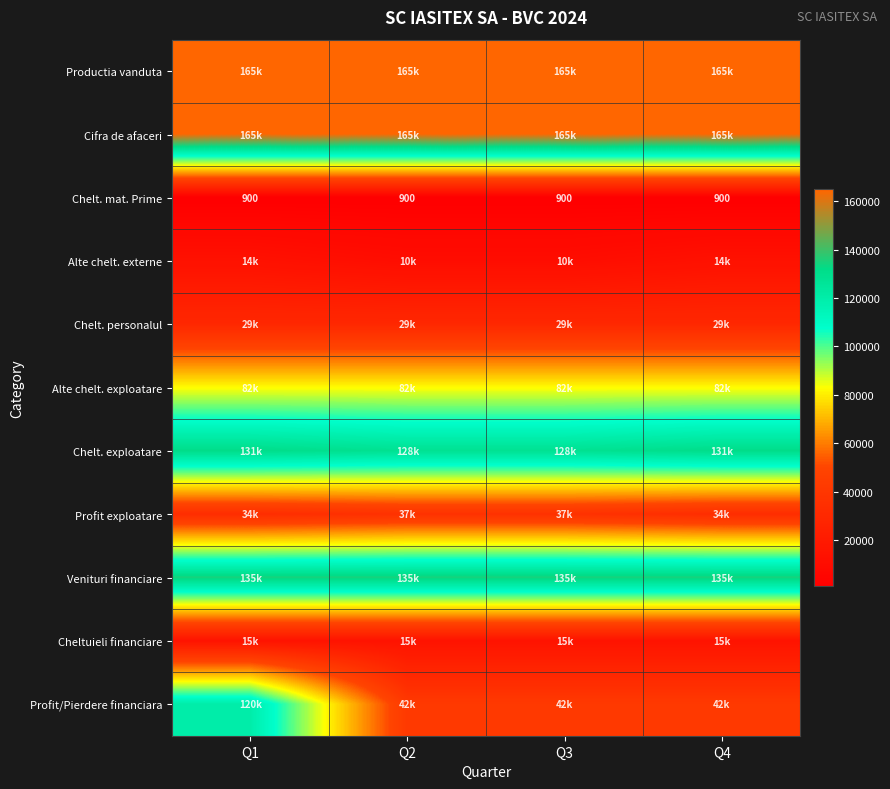

What is the minimum value for Profit/Pierdere financiara?

42000